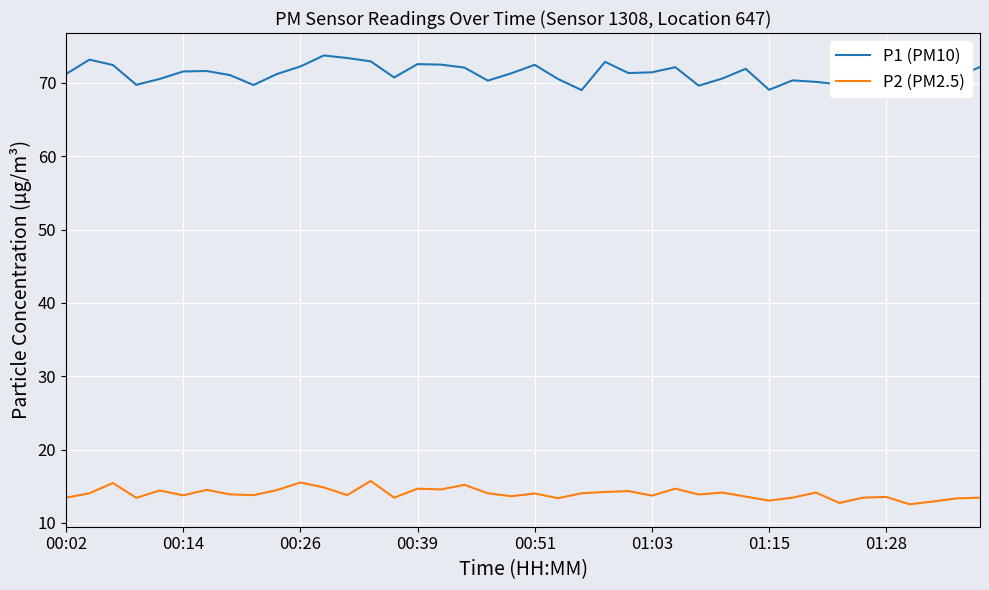

Which series has the widest spread of values?

P1 (PM10)